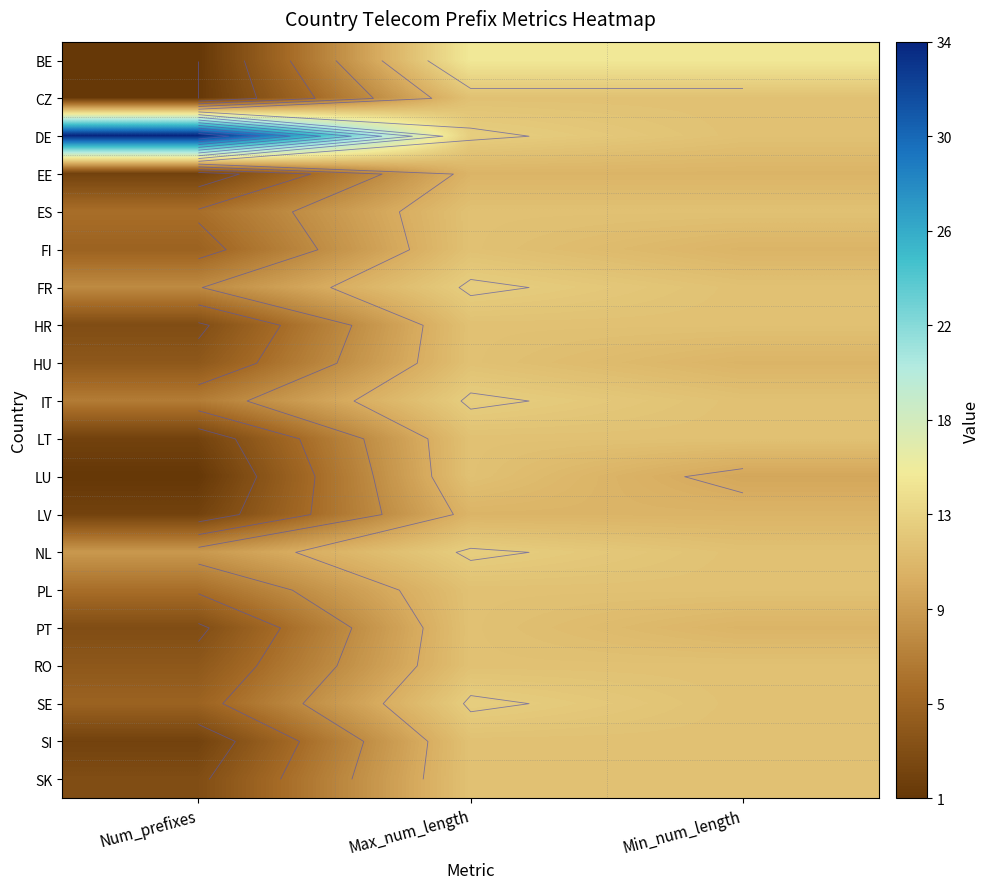

Count the number of categories in the chart.

3